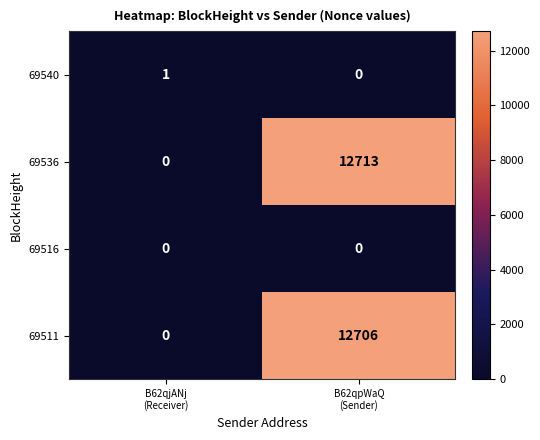

Which series has the largest total across all categories?

69536